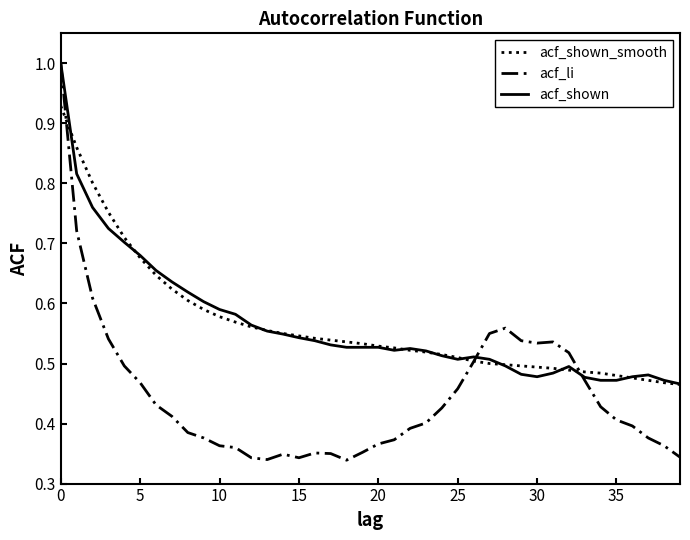

What is the maximum value for acf_shown?

1.0